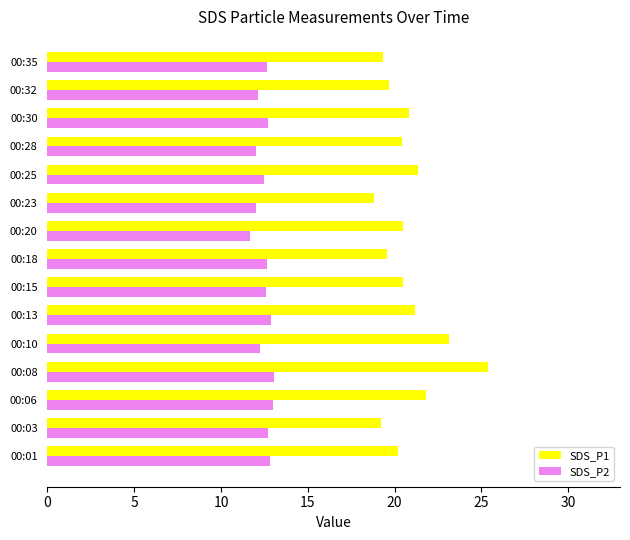

At how many categories does at least one series exceed 15?

15